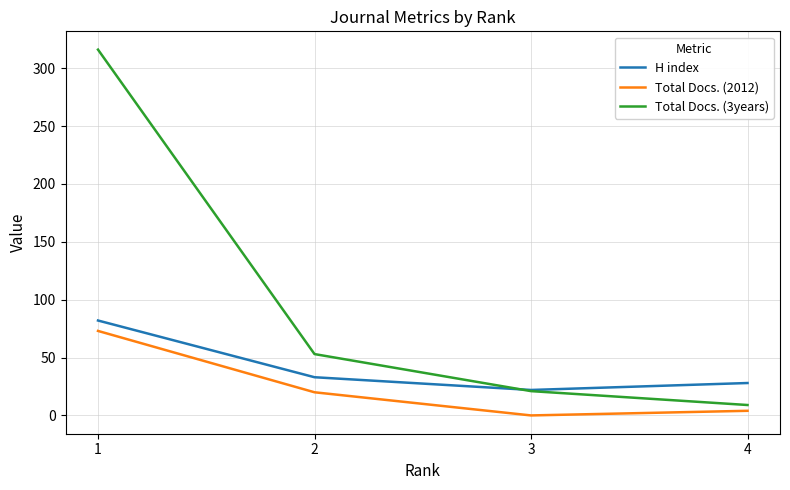

The H index series shows 49 at 4. True or false?

False